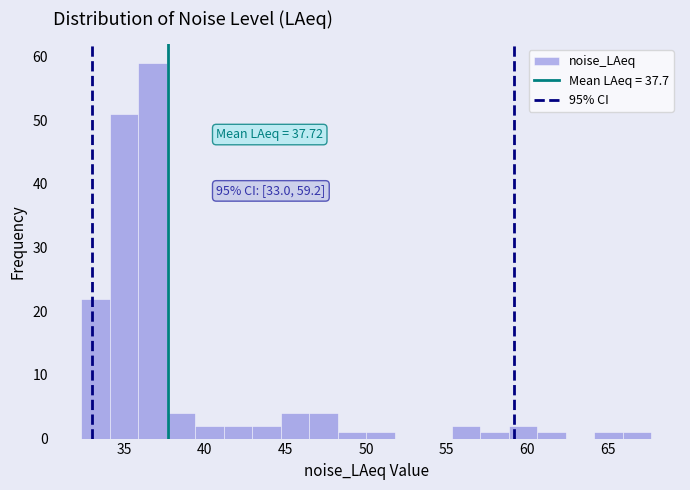

Around what value on the x-axis is the tallest bar? Give the approximate position of its centre, as read against the axis.

37.0